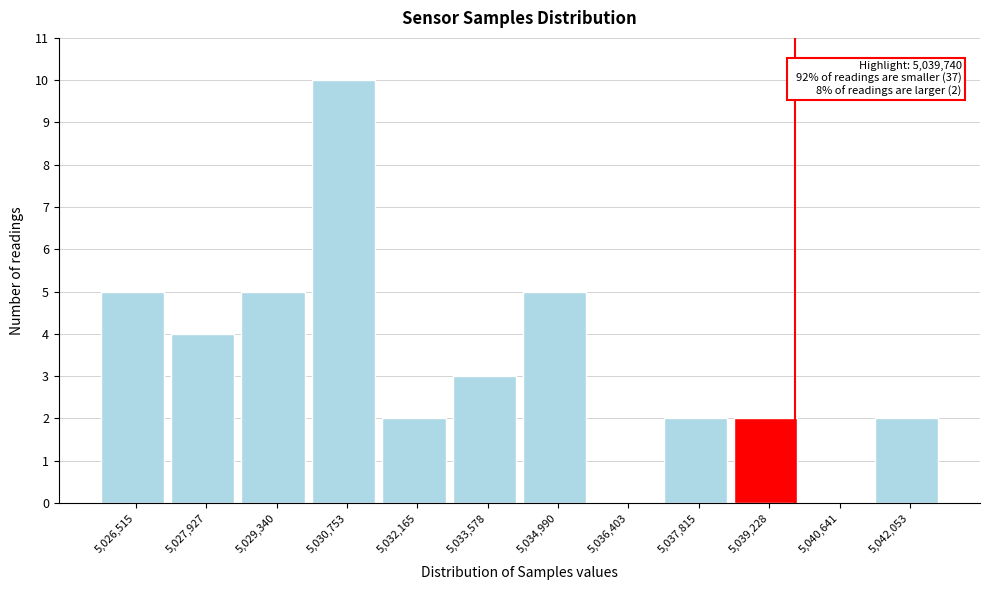

Which range on the x-axis has the tallest bar?

5030000 to 5031400